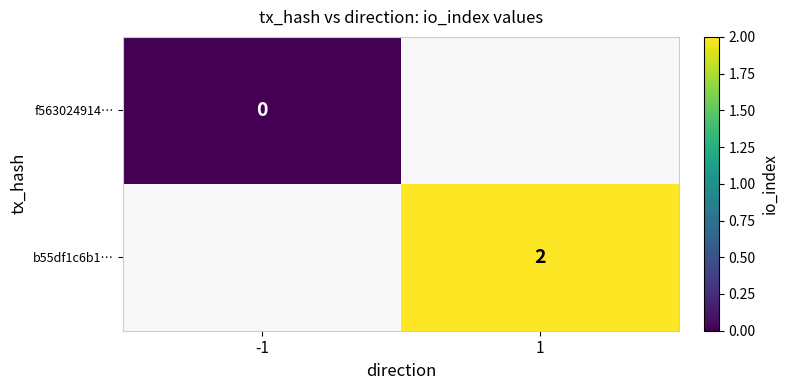

True or false: b55df1c6b1… has a value of 4 at 1.

False